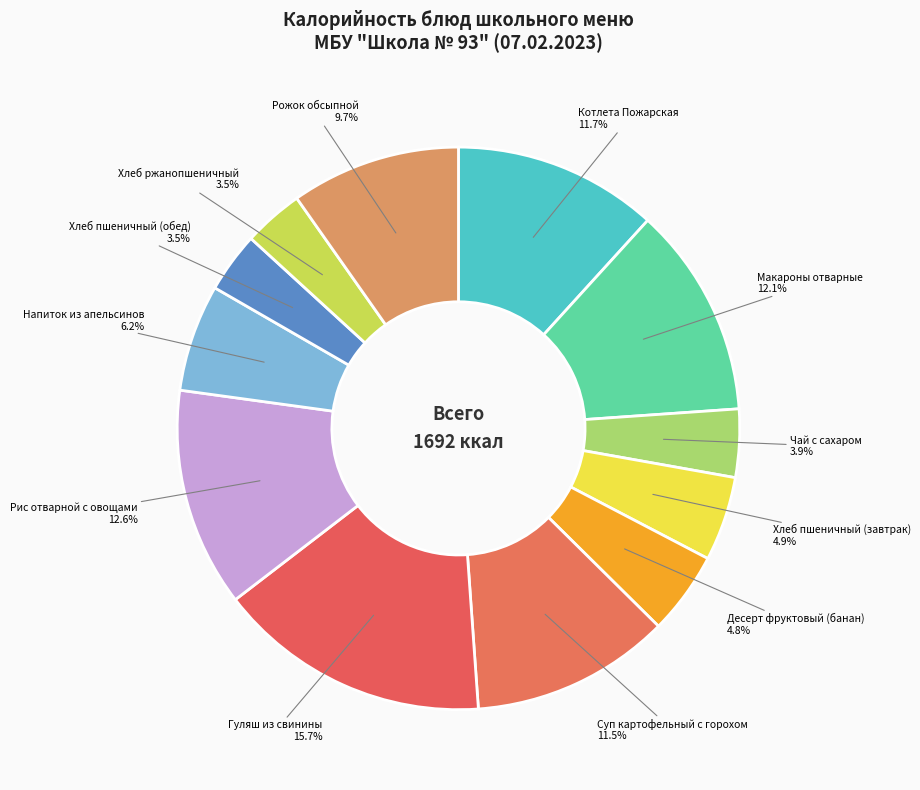

What is the largest slice in the pie chart?

Гуляш из свинины